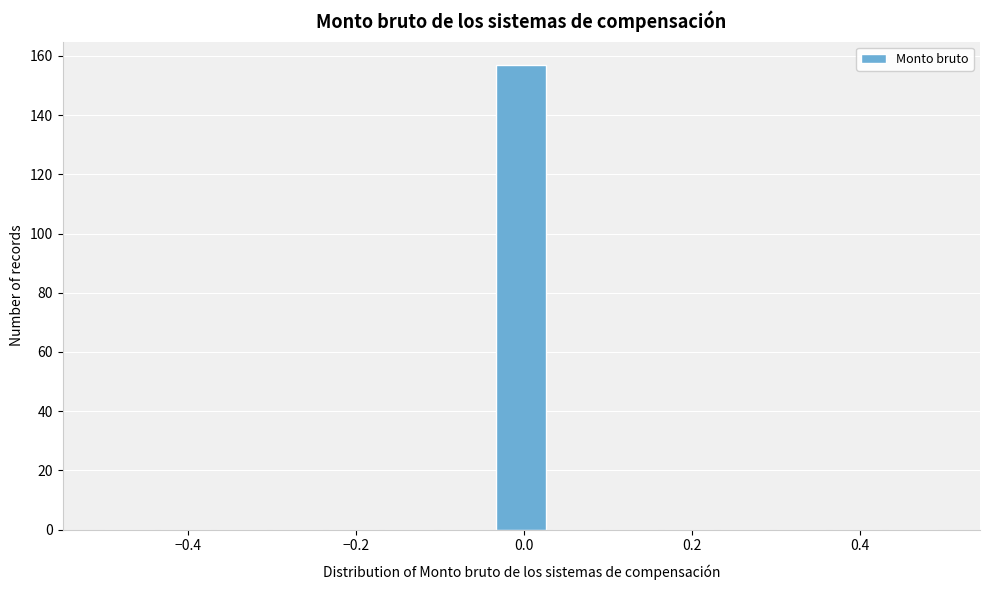

Read against the x-axis, roughly where is the centre of the tallest bar?

0.00